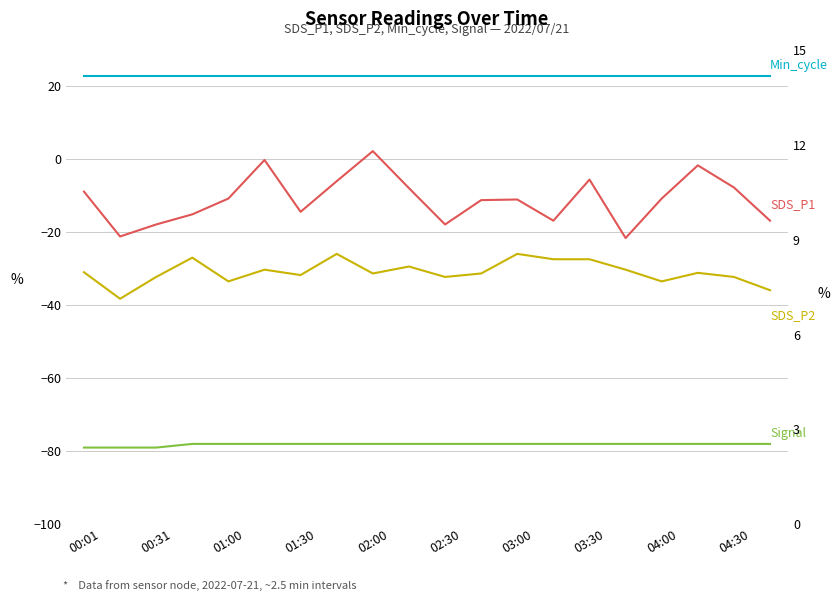

Which label corresponds to the smallest value in the chart?

00:01